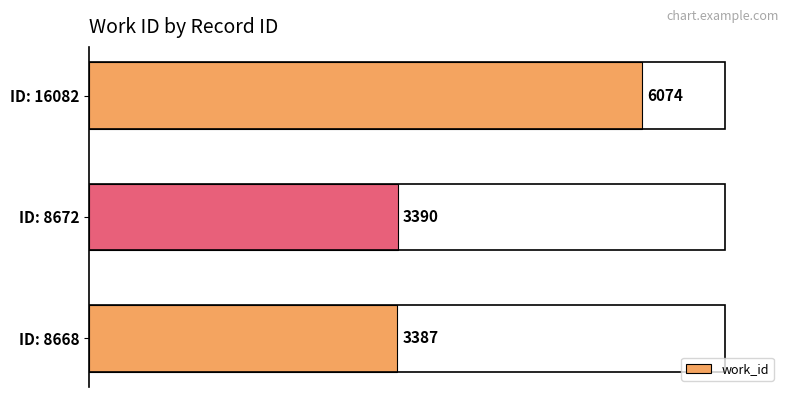

Are the bars grouped side by side (vs. stacked)?

No